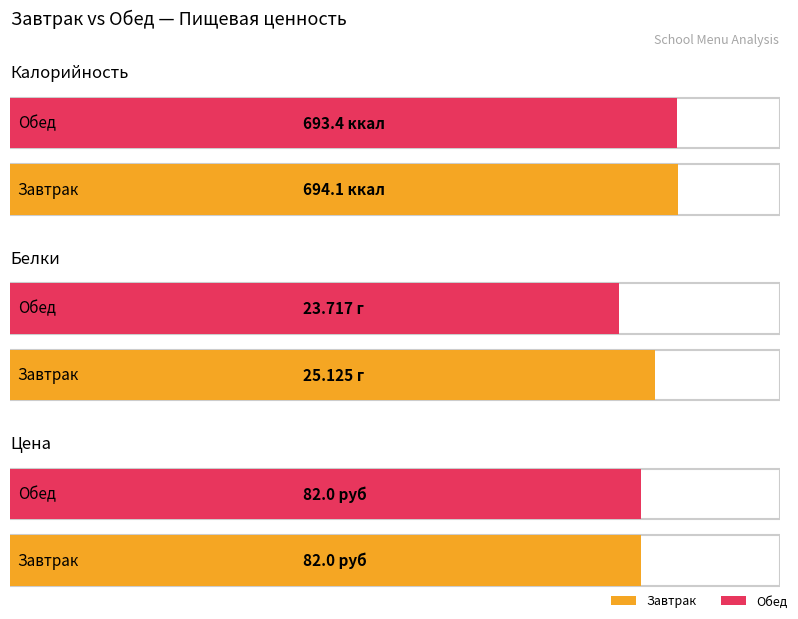

Reading left to right, what are all the values shown in this chart?

Калорийность: Завтрак=694.1	Обед=693.4
Белки: Завтрак=25.1	Обед=23.7
Цена: Завтрак=82.0	Обед=82.0